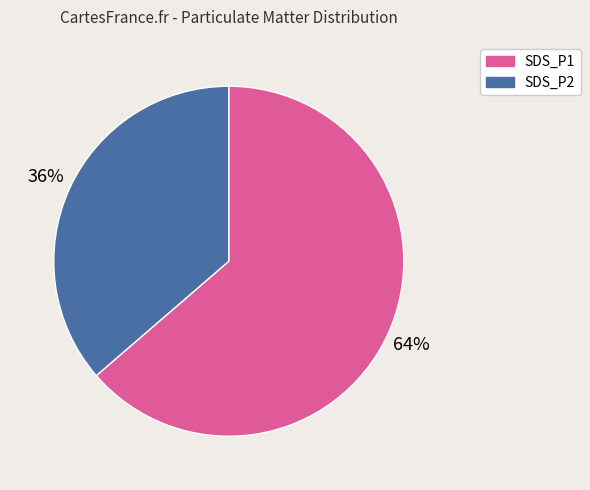

To the nearest percent, what portion does SDS_P1 represent?

64%